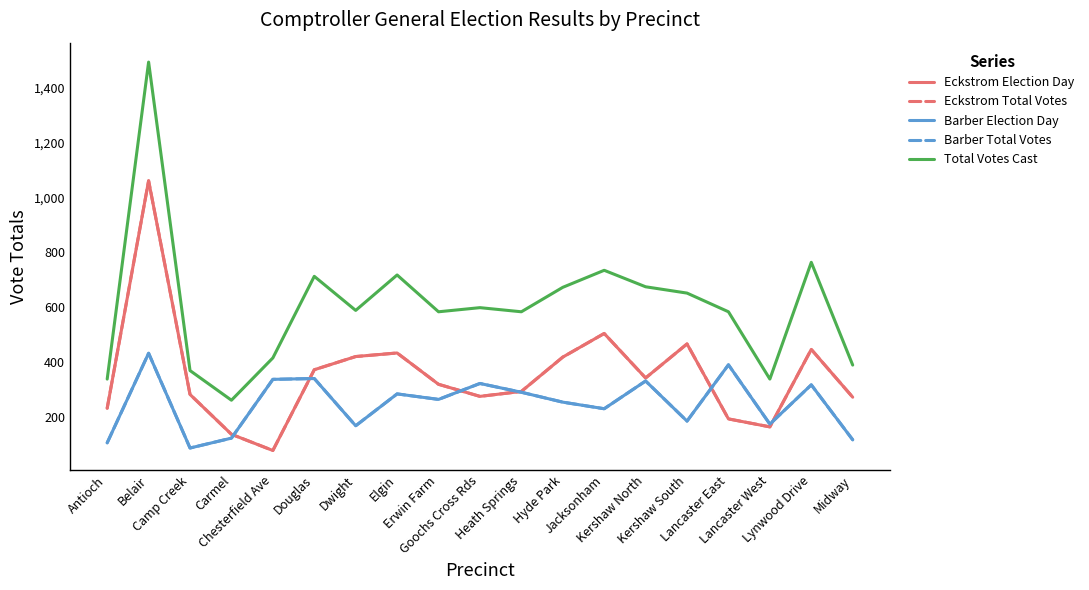

At Kershaw North, list the series in order from smallest to largest.

Barber Election Day, Barber Total Votes, Eckstrom Election Day, Eckstrom Total Votes, Total Votes Cast